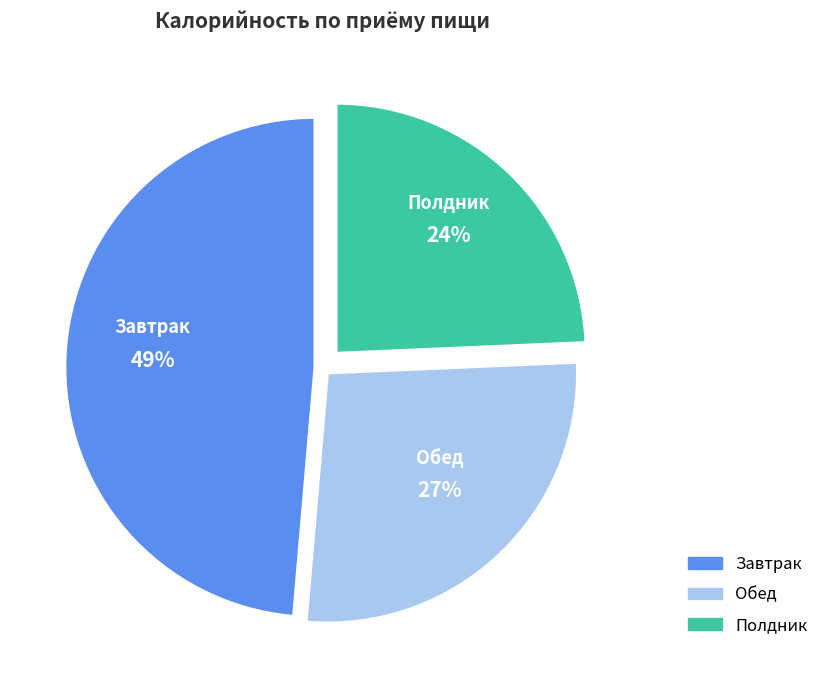

The Обед slice represents 40% of the pie. True or false?

False